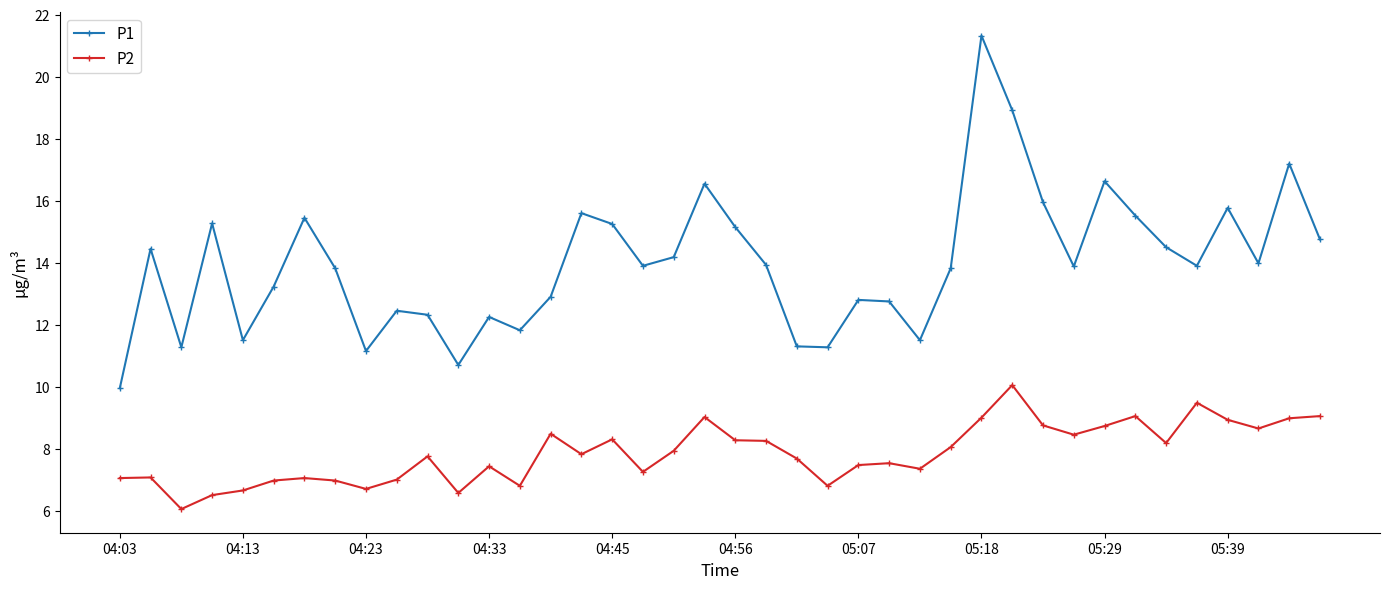

True or false: P1 and P2 intersect in this chart.

False